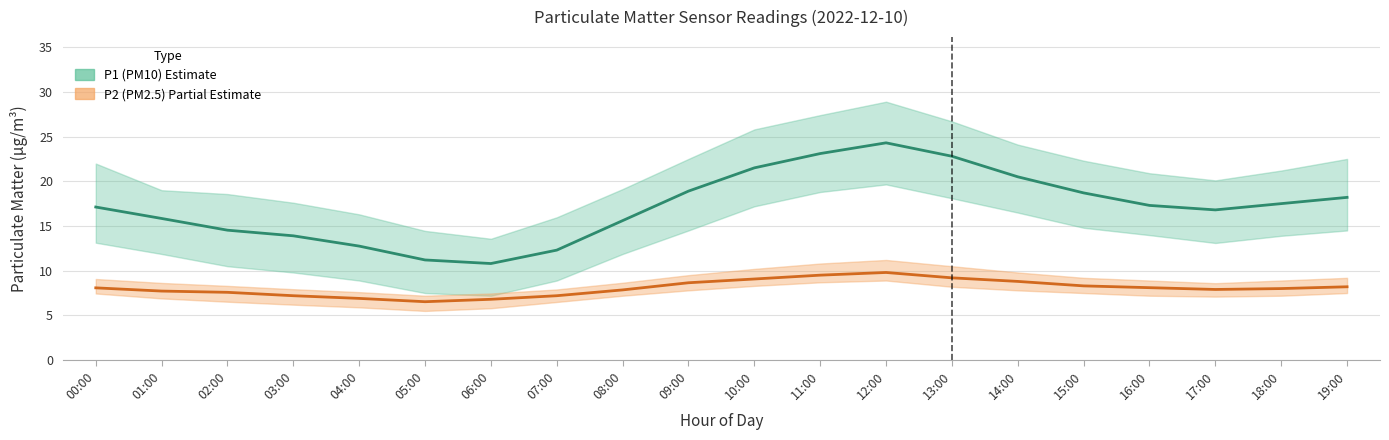

Where does the P2 (PM2.5) series first go above 8?

00:00